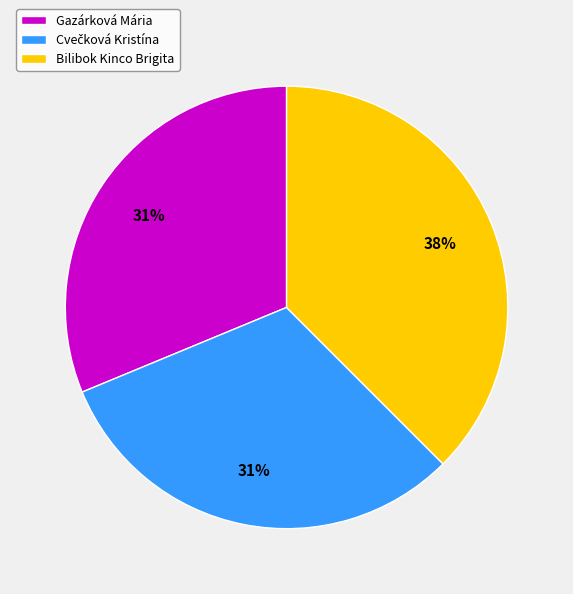

Is it true that Gazárková Mária is 22% of the pie?

False